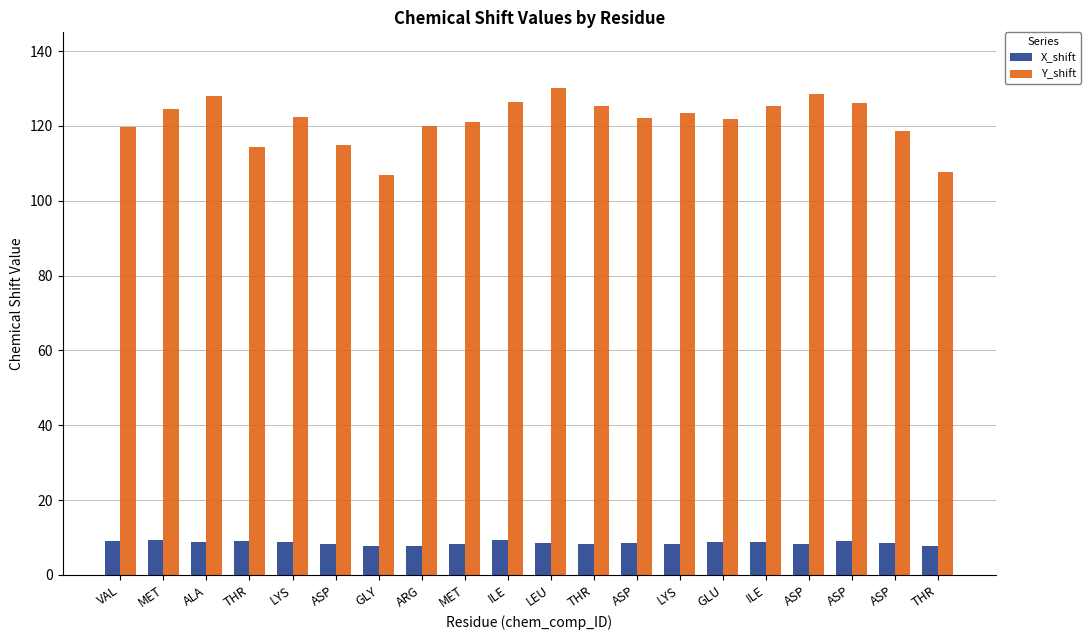

Which series has the largest total across all categories?

Y_shift